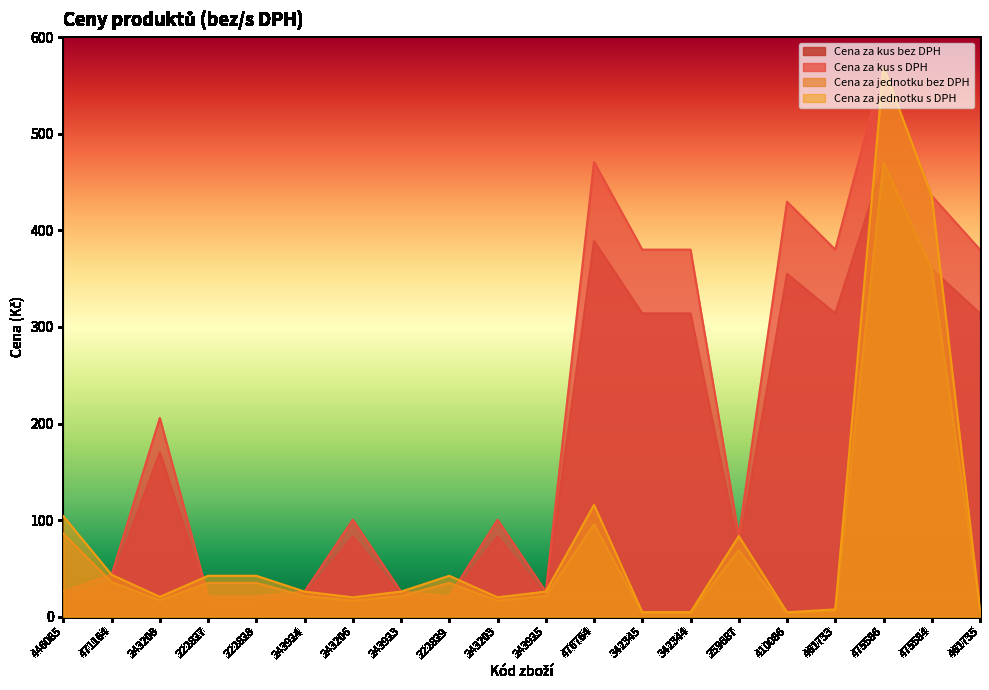

What is the highest value of the Cena za jednotku bez DPH series?

470.0